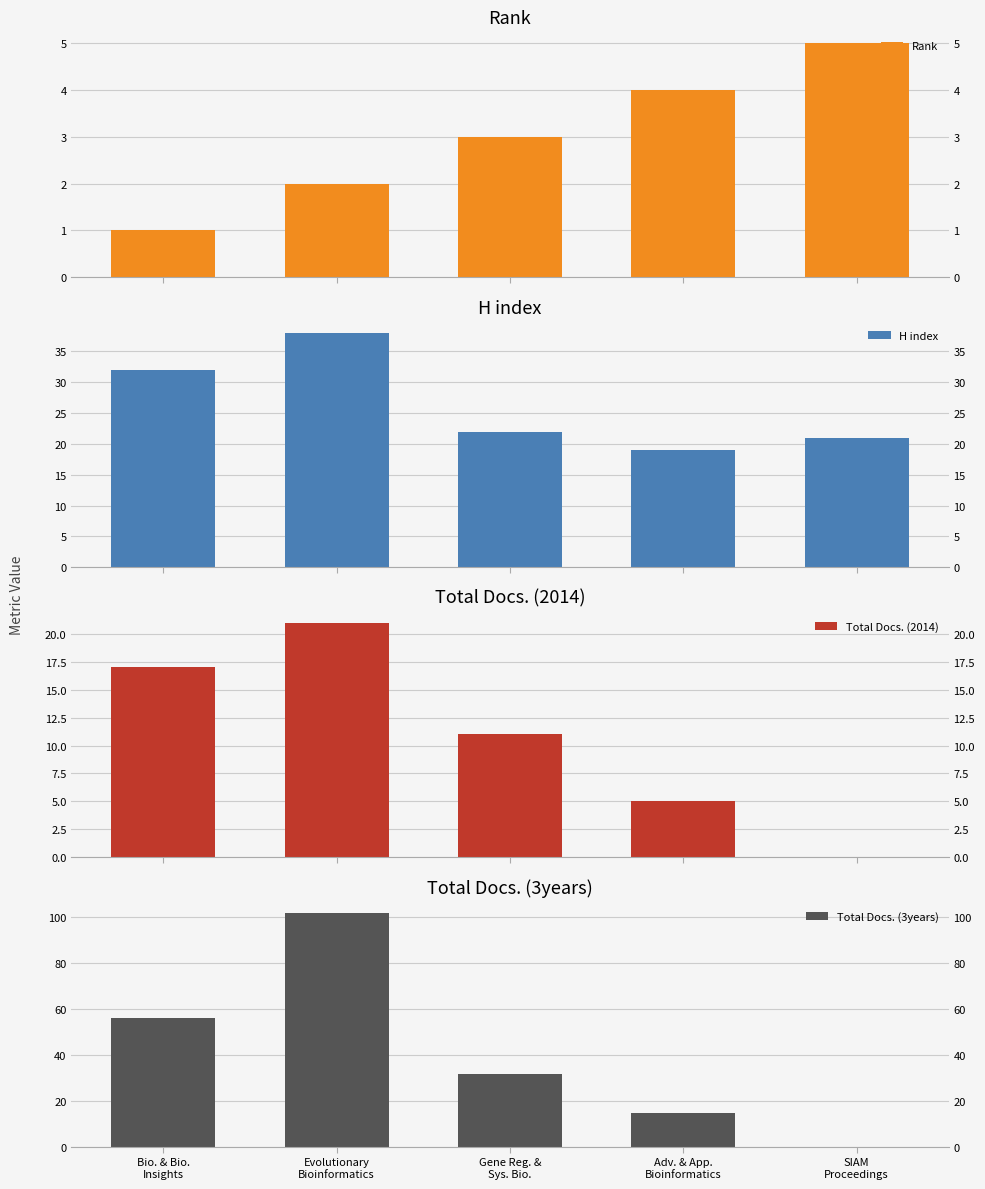

True or false: Rank has a value of 2 at Bio. & Bio.
Insights.

False